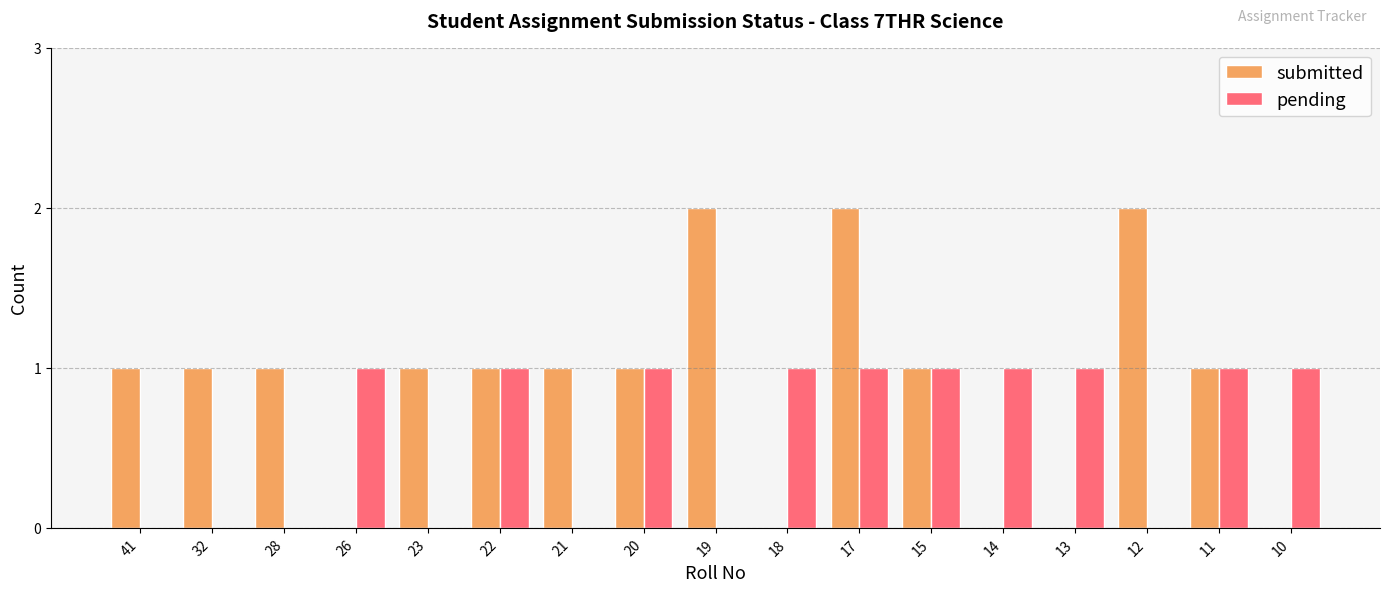

What is the sum of the submitted values at 28 and 17?

3